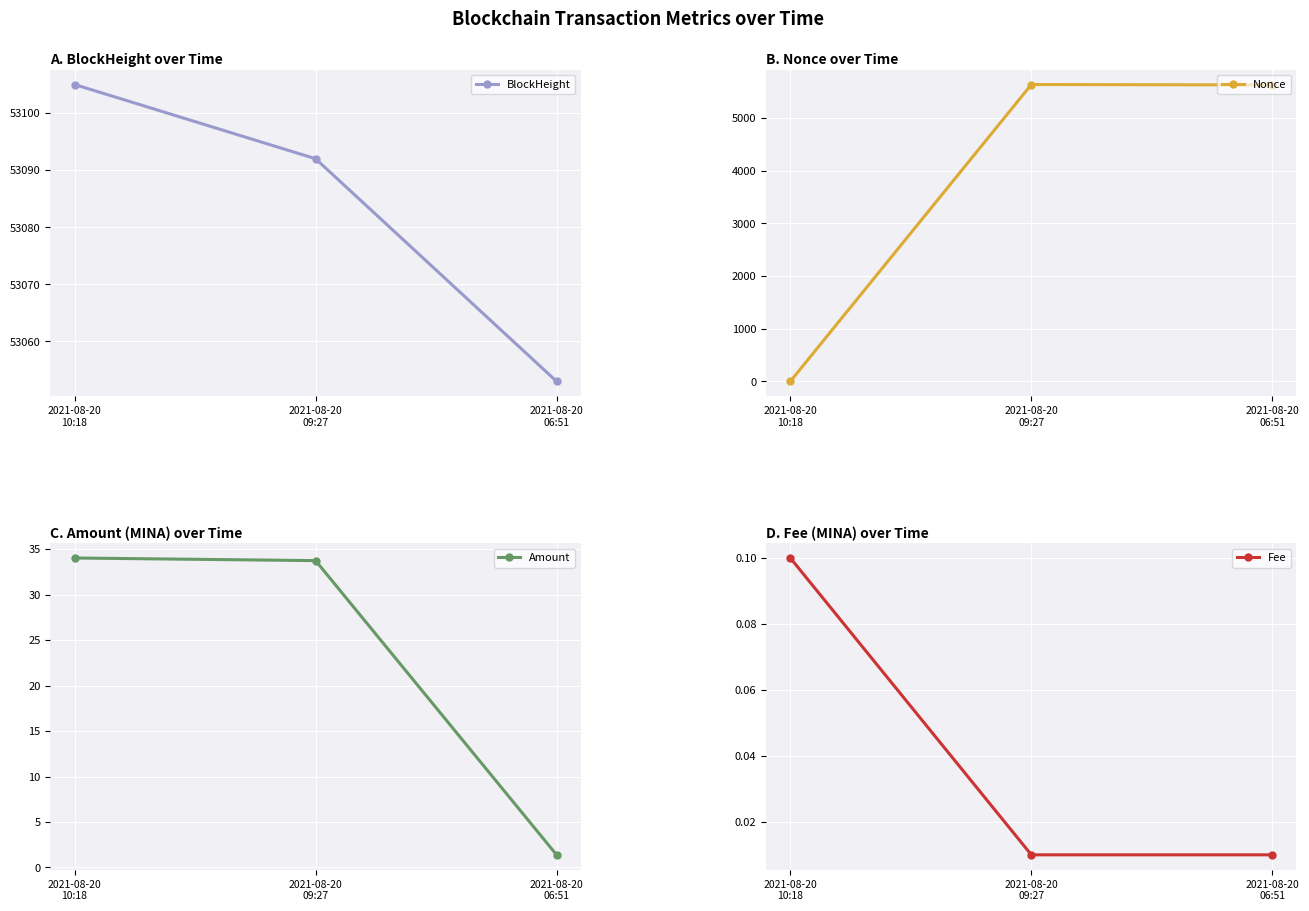

Rank the categories by Fee value from highest to lowest.

2021-08-20
10:18, 2021-08-20
09:27, 2021-08-20
06:51